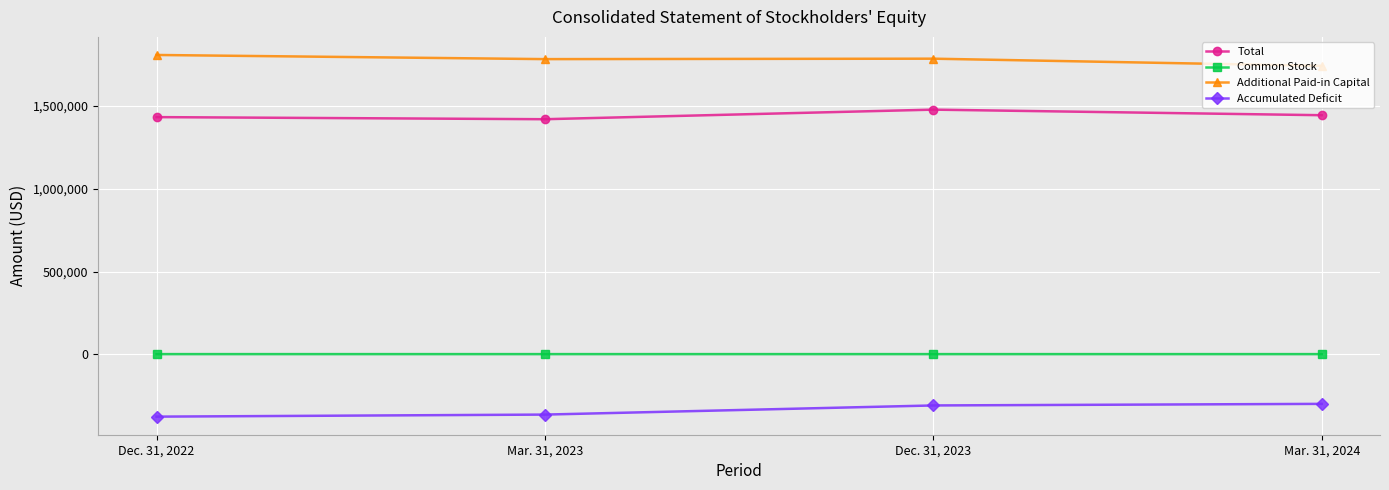

What is the smallest value displayed?

-376431